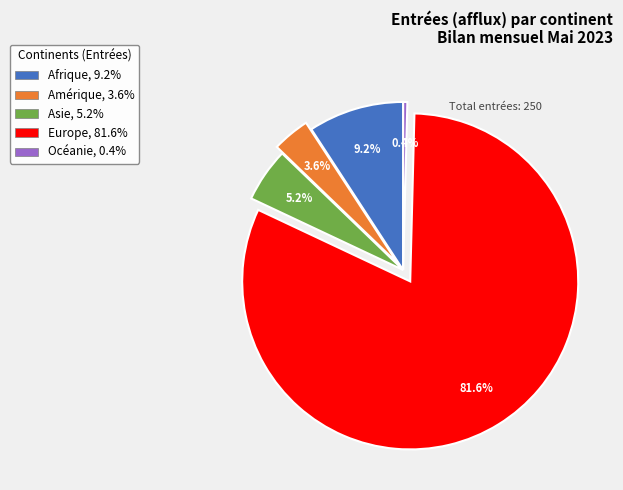

To the nearest percent, what is the combined percentage of Amérique and Europe?

85%